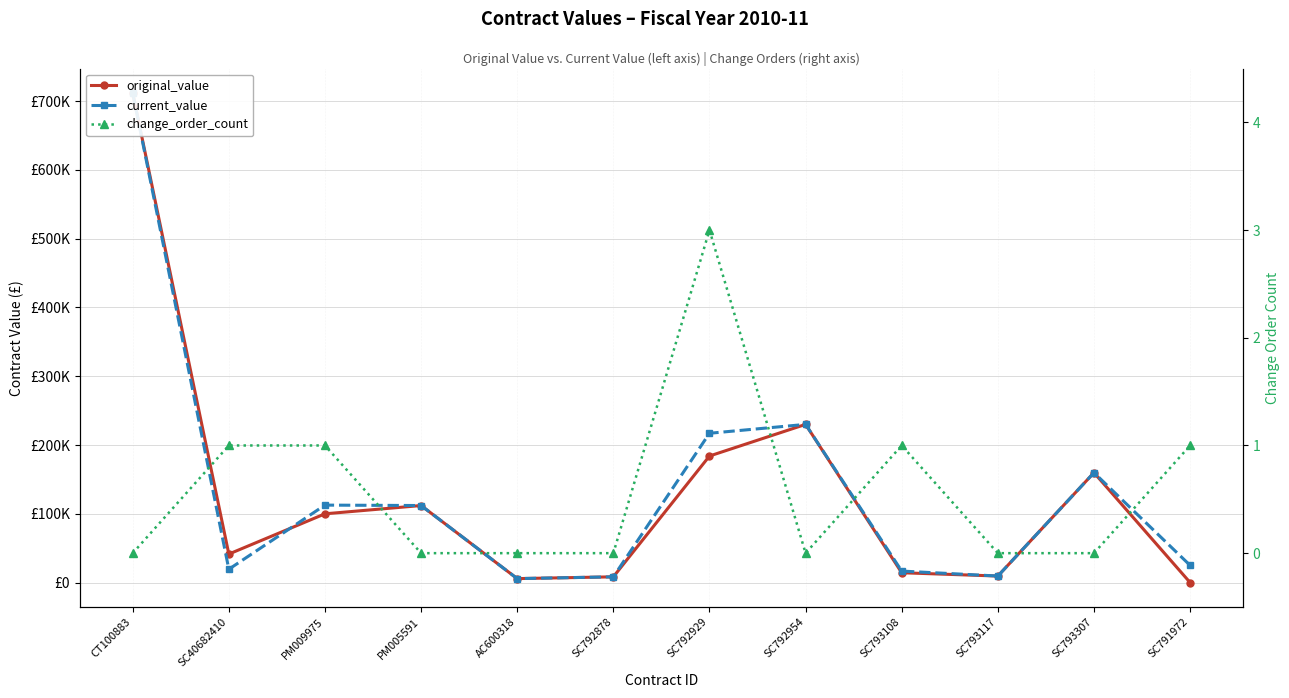

True or false: current_value and change_order_count intersect in this chart.

False